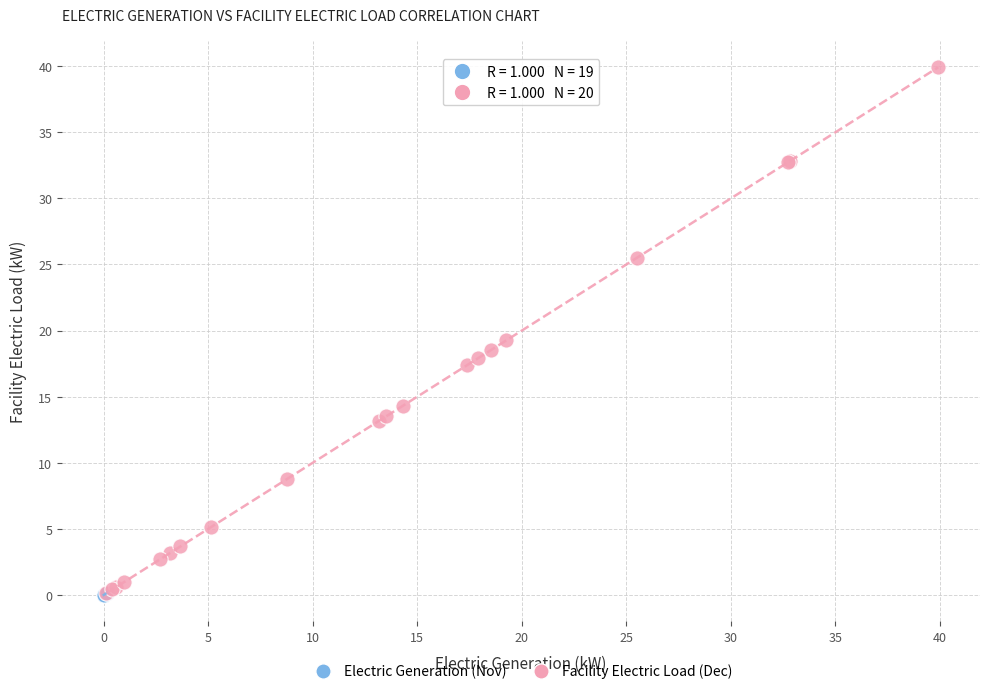

Which series has the widest spread of Y values?

Facility Electric Load (Dec)